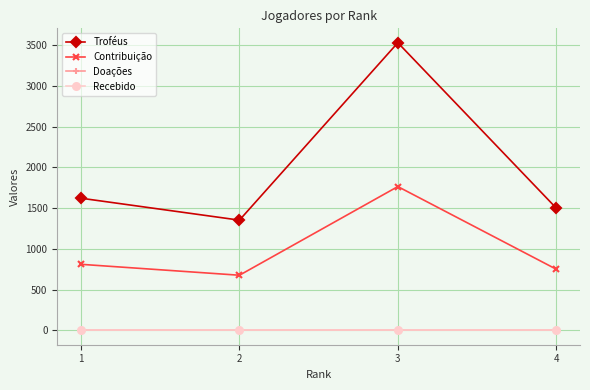

List the labels in order of Contribuição value, largest first.

3, 1, 4, 2